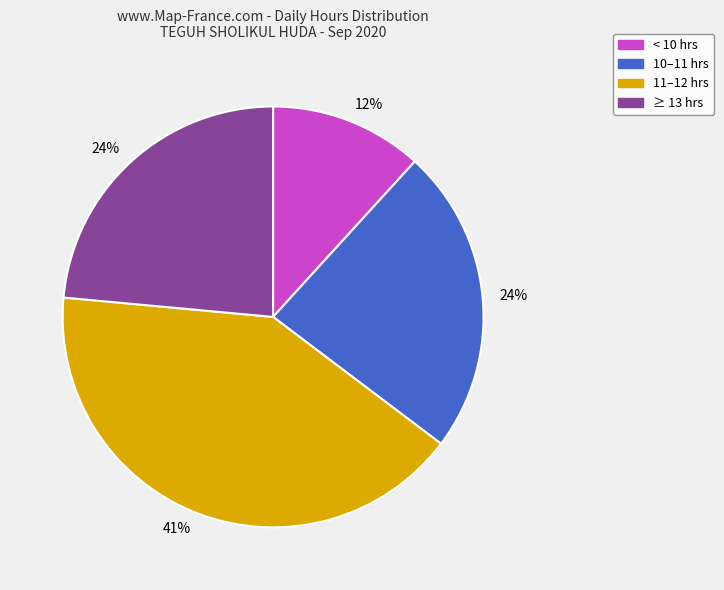

Is there a majority slice in this chart?

No